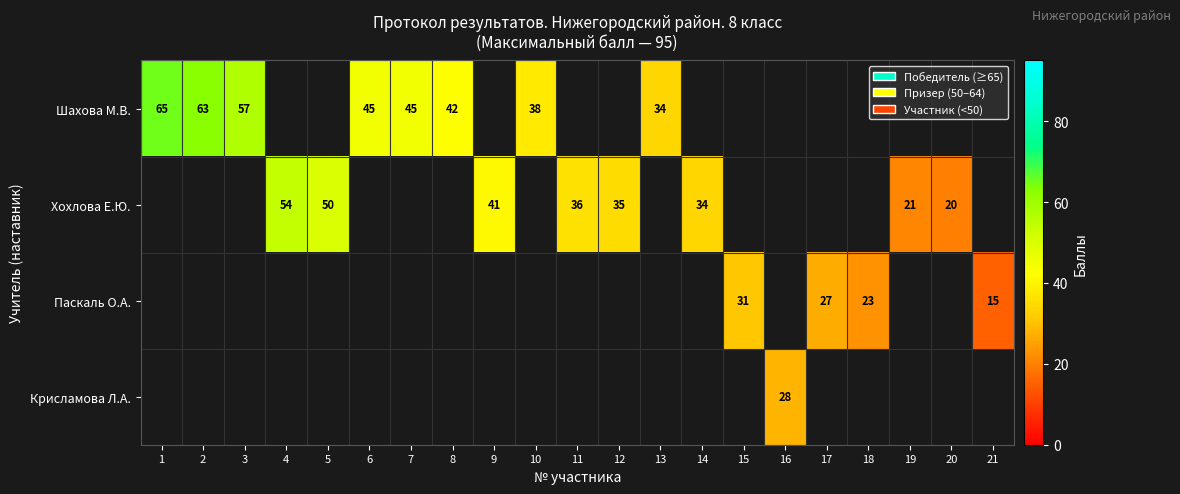

Is it true that Хохлова Е.Ю. equals 7 at 19?

False